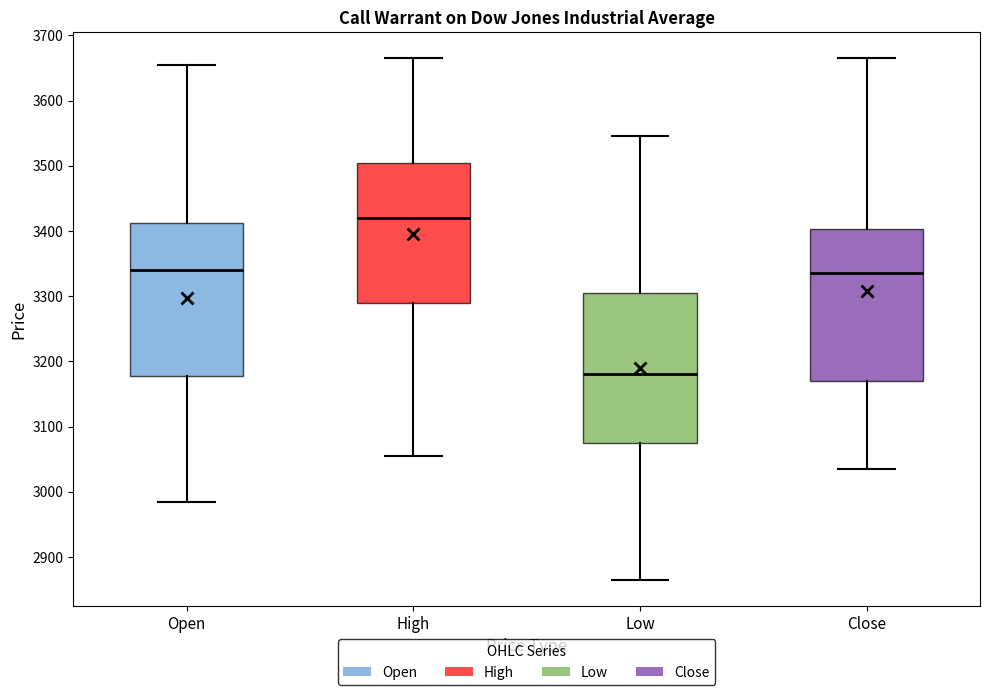

Which box's median line is the highest?

High